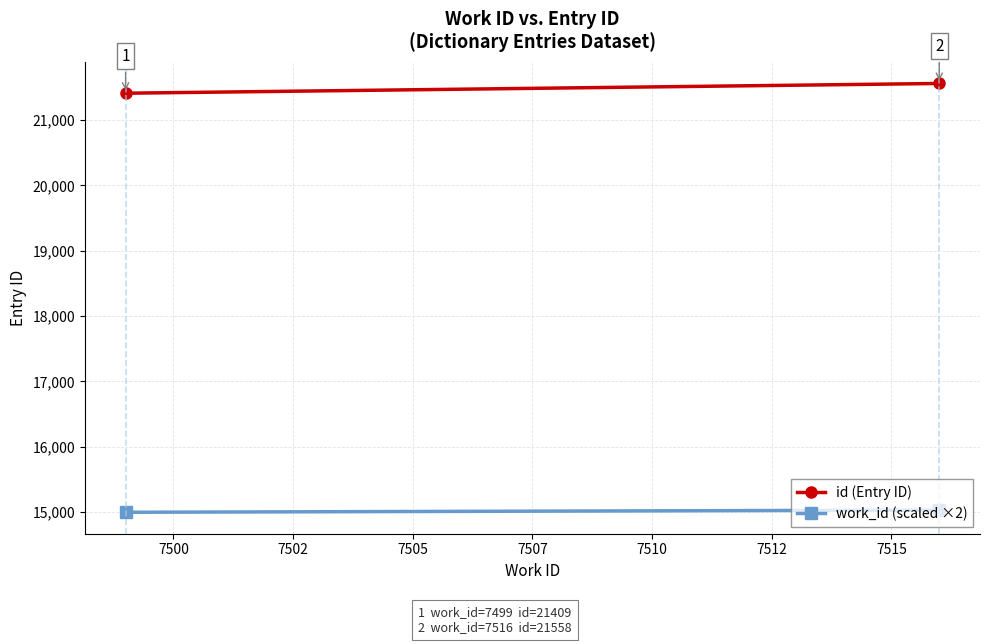

What is the value of the id (Entry ID) point at the 2nd from the left?

21558